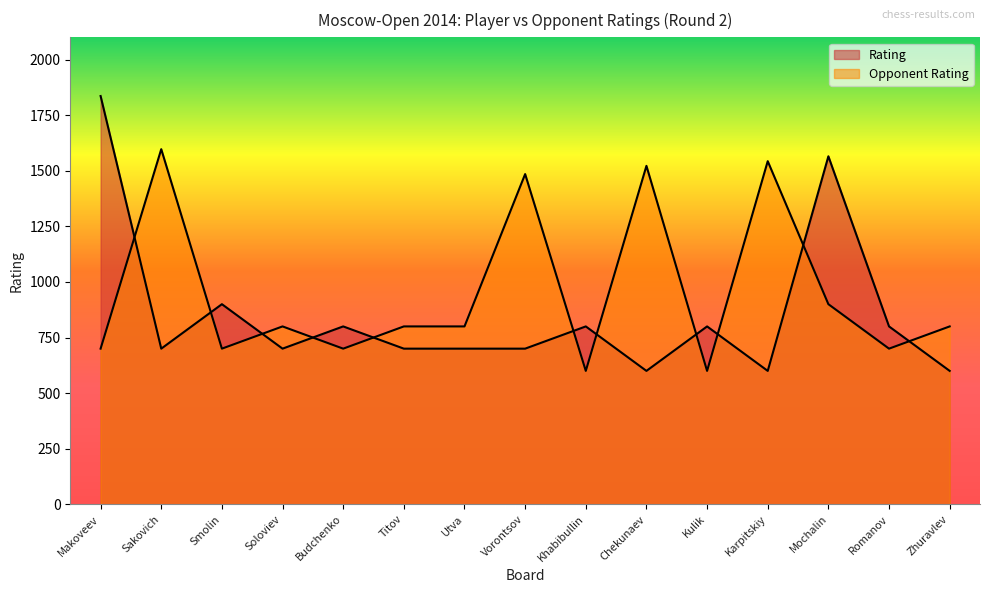

List the series in order of their peak value, highest first.

Rating, Opponent Rating